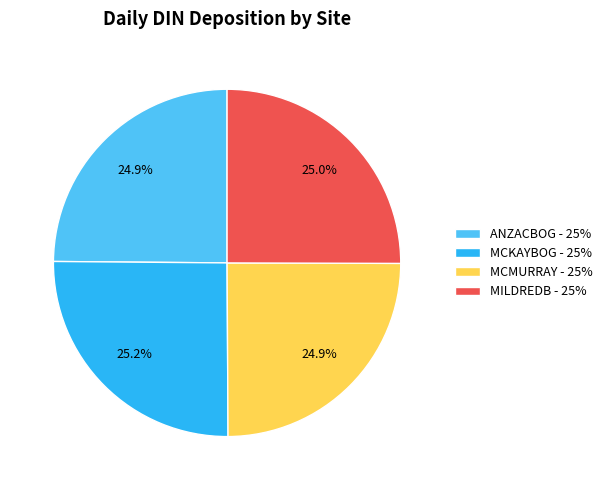

Does any single category account for the majority?

No